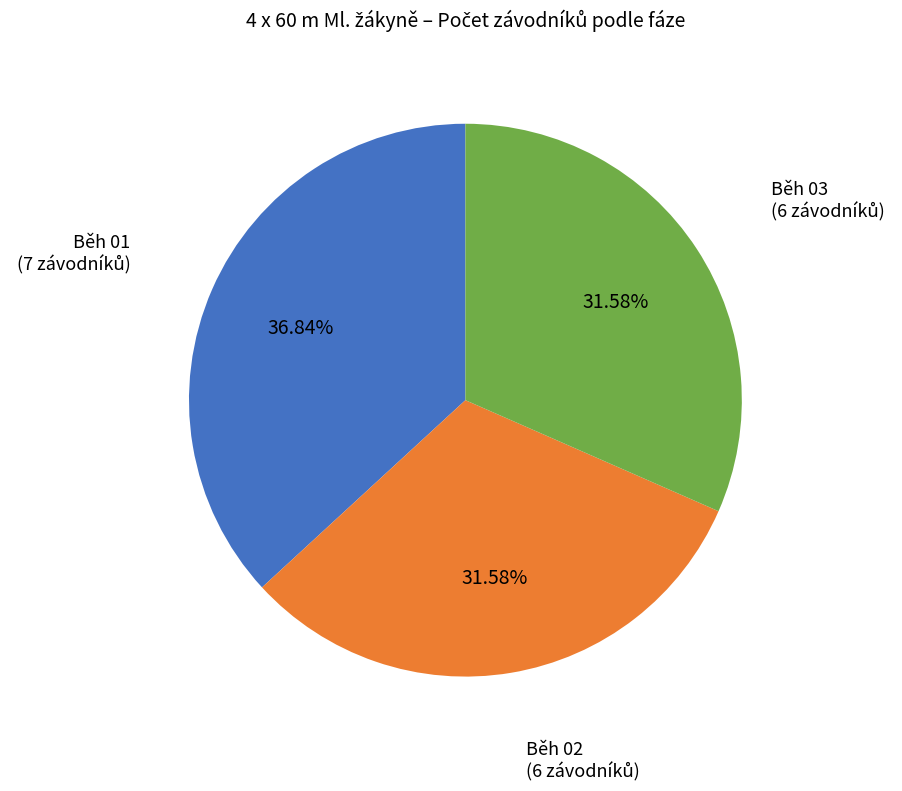

What is the ratio of the value at Běh 03 to the value at Běh 01?

0.9